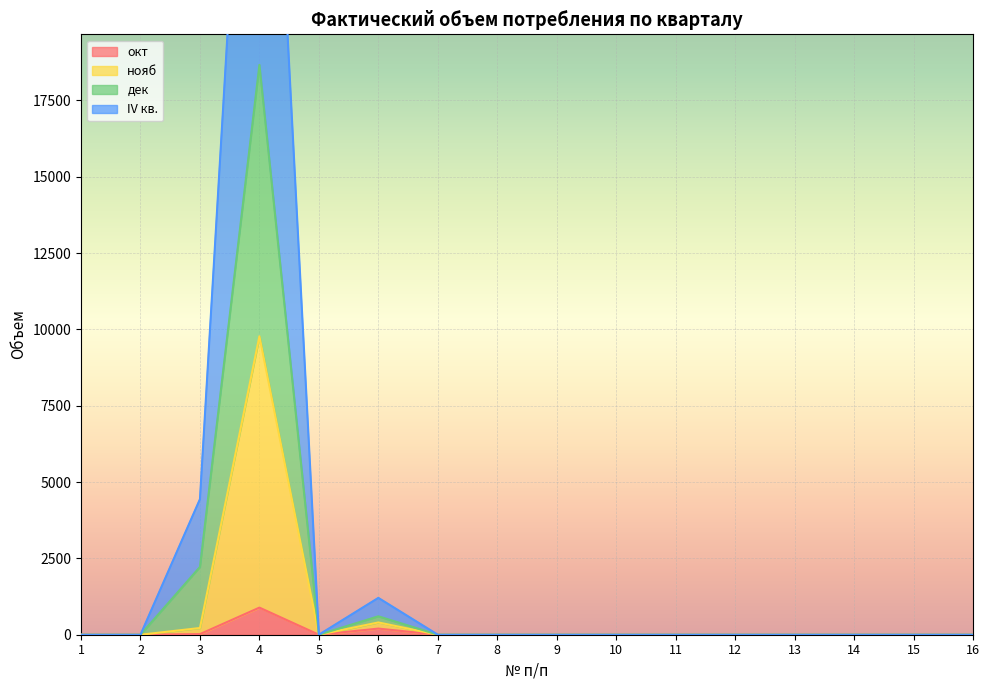

What is the difference between the окт values at 3 and 5?

20